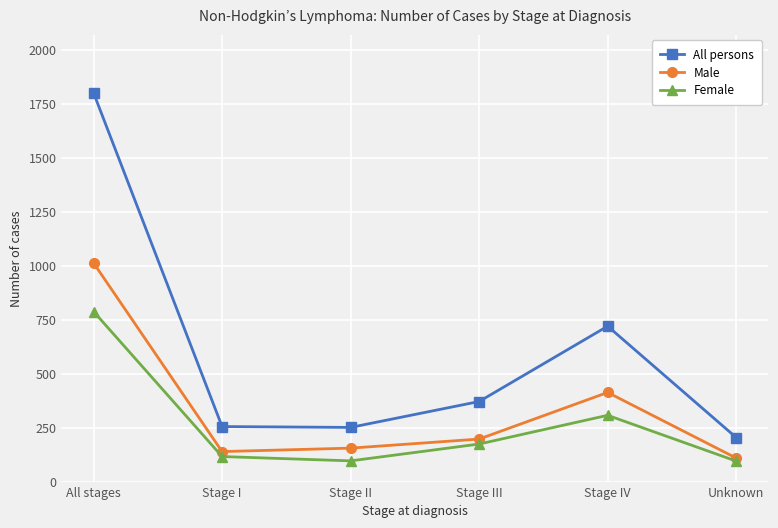

Rank the series by their average value, from lowest to highest.

Female, Male, All persons